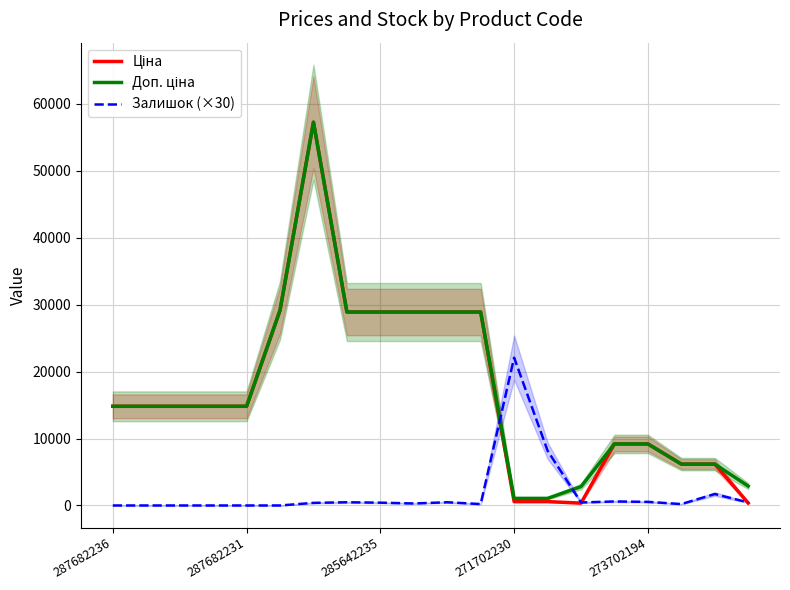

At how many categories does at least one series exceed 29005?

2